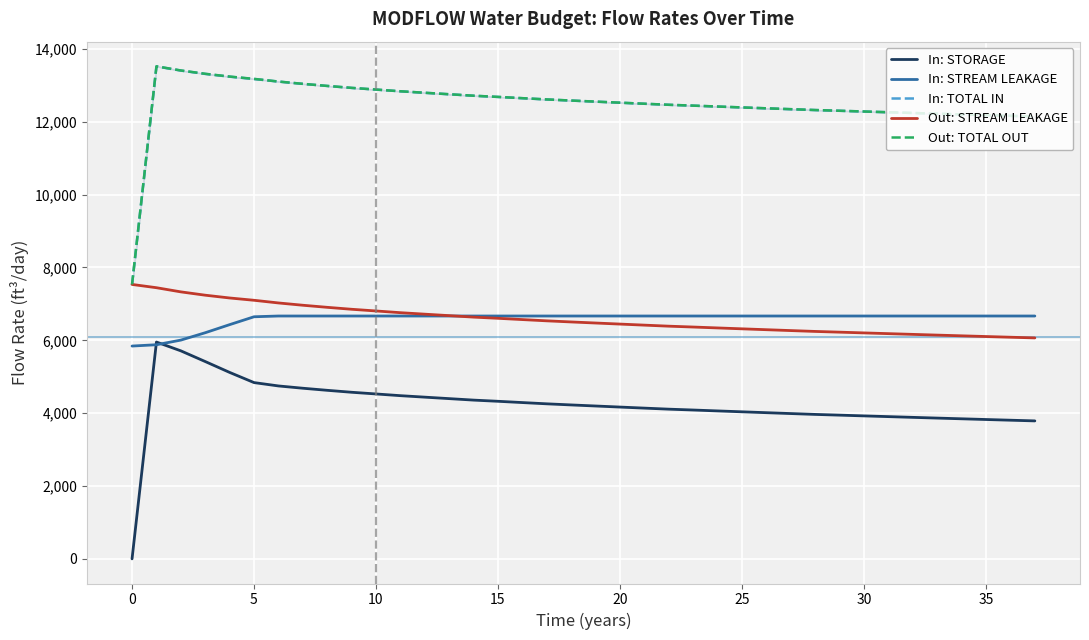

How many data points in In: STORAGE are less than 4196?

19